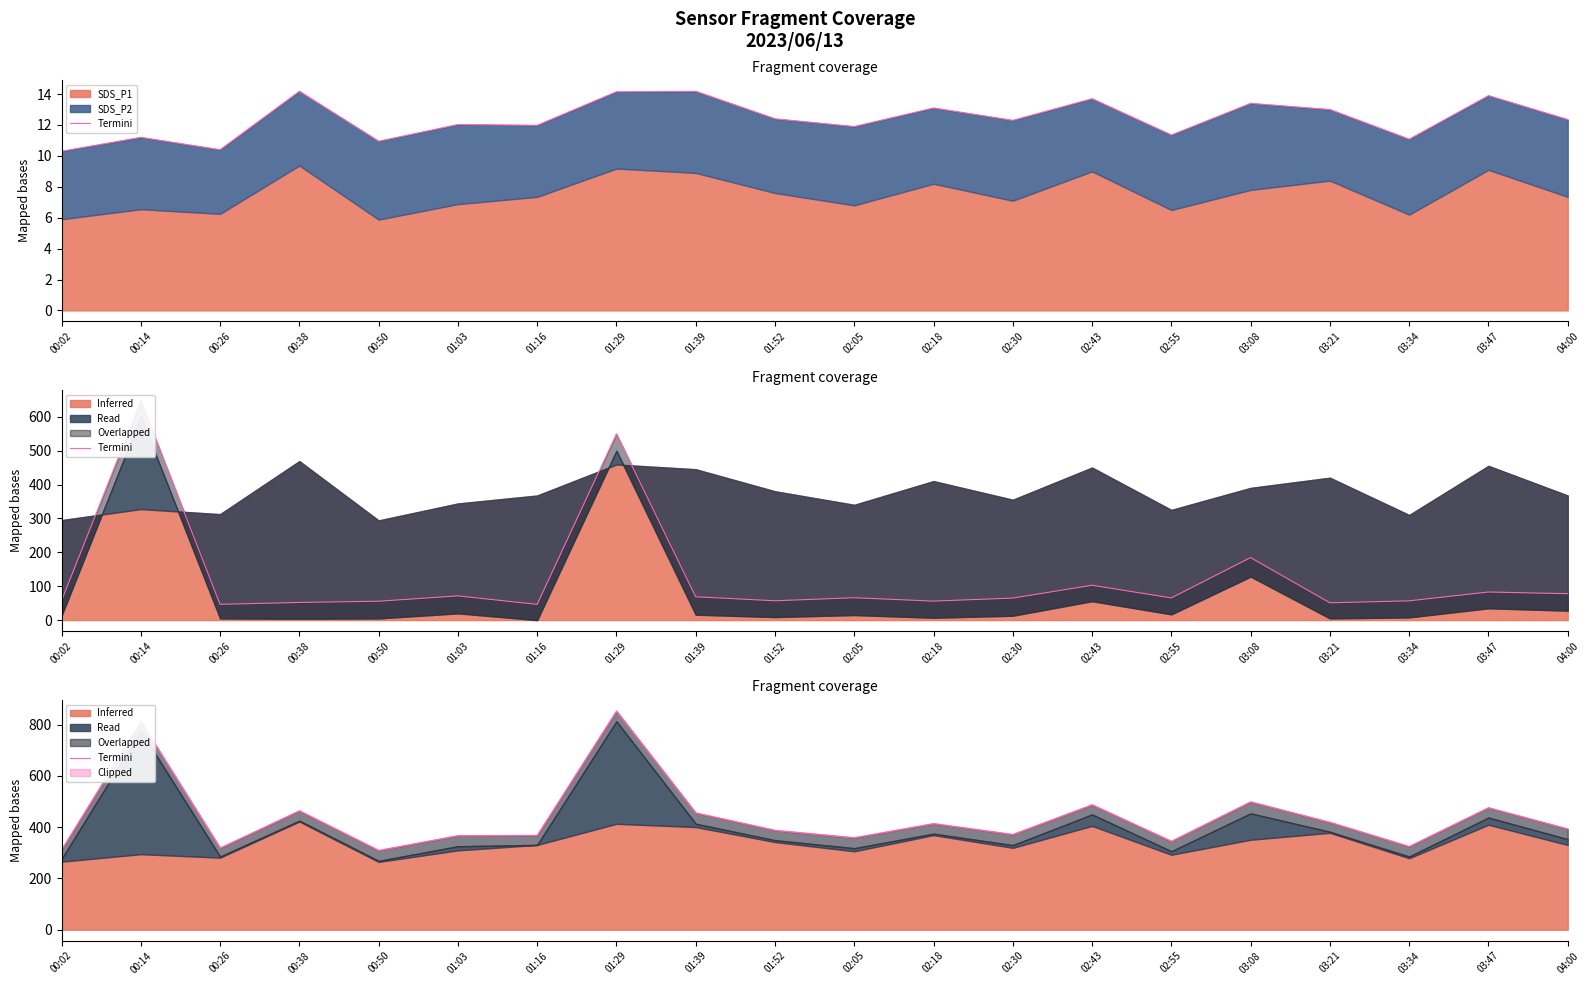

At which label does the data first exceed 393?

00:14